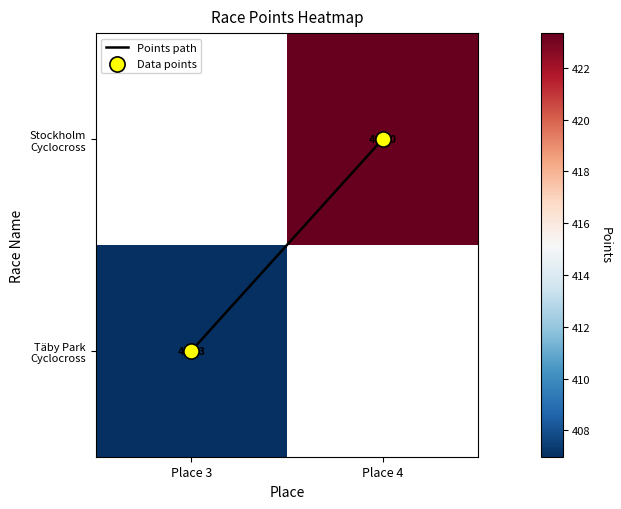

Which series has the widest spread of values?

Points path